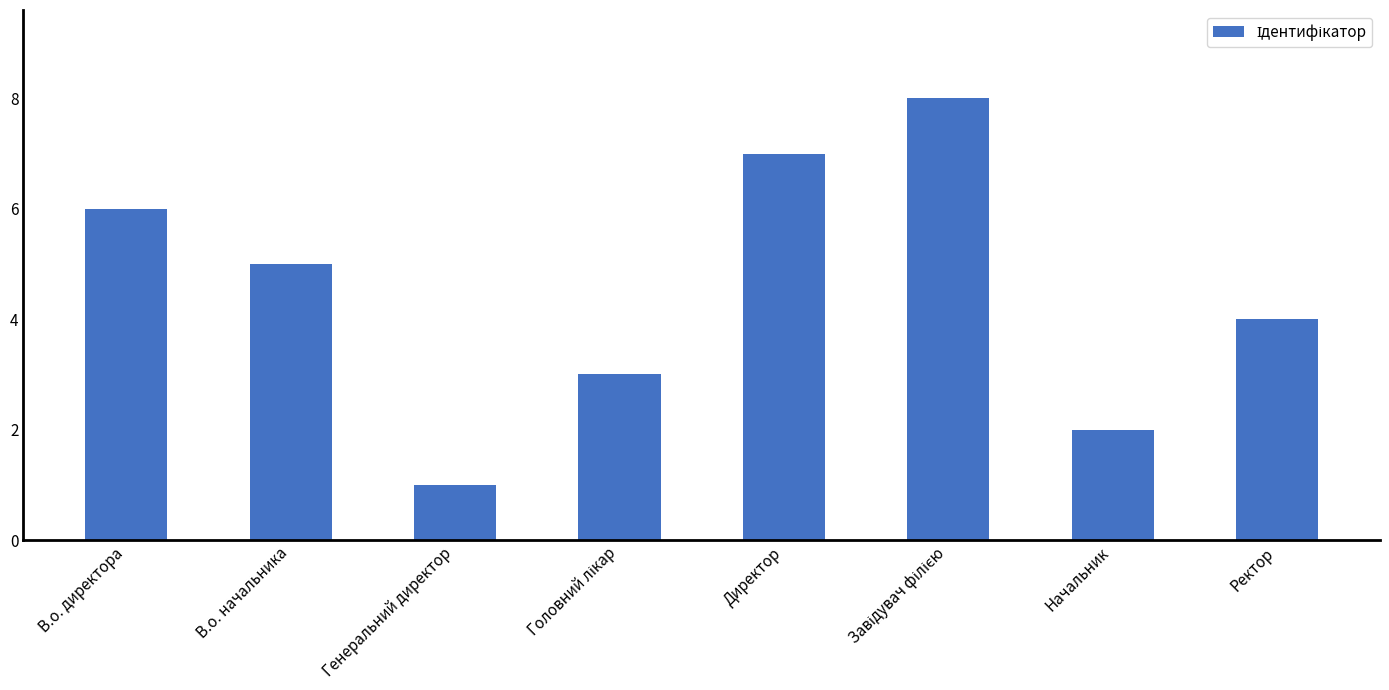

Reading left to right, what are all the values shown in this chart?

6	5	1	3	7	8	2	4